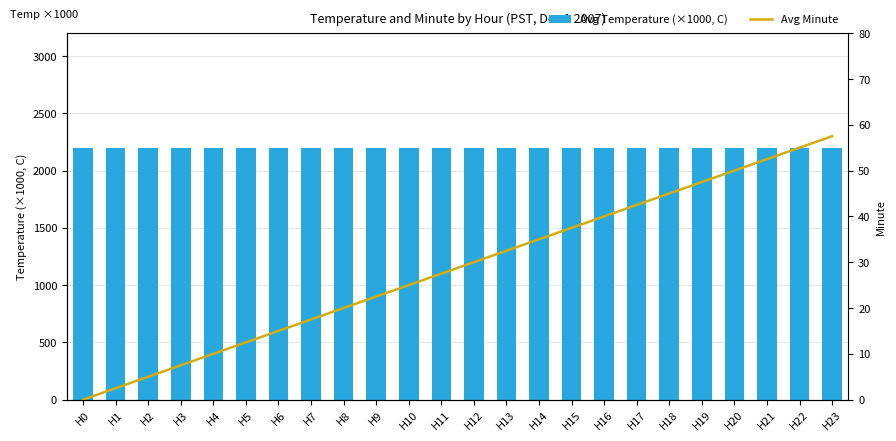

What is the sum of the Avg Minute values at H11 and H13?

60.0